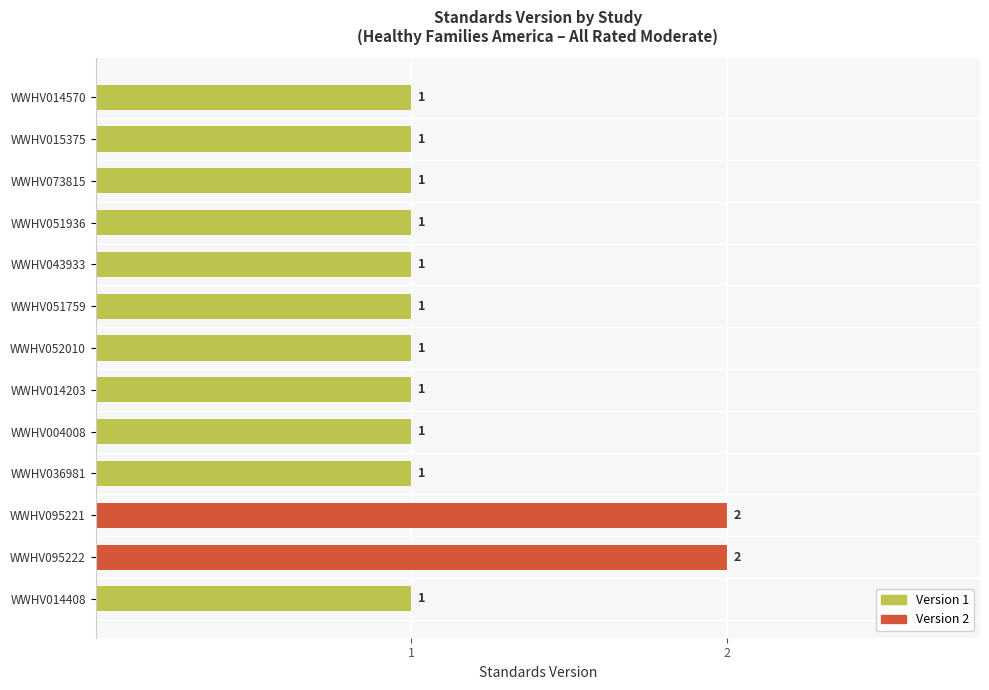

What is the label of the 3rd bar from the bottom?

WWHV095221